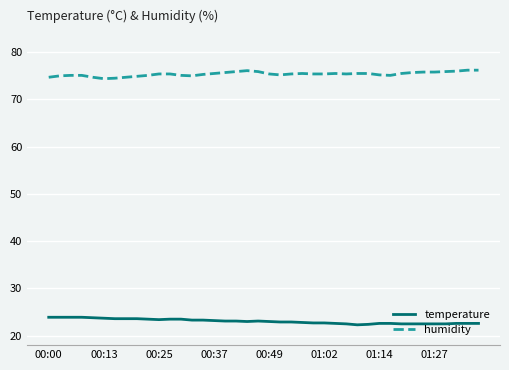

Which series has the largest total across all categories?

humidity